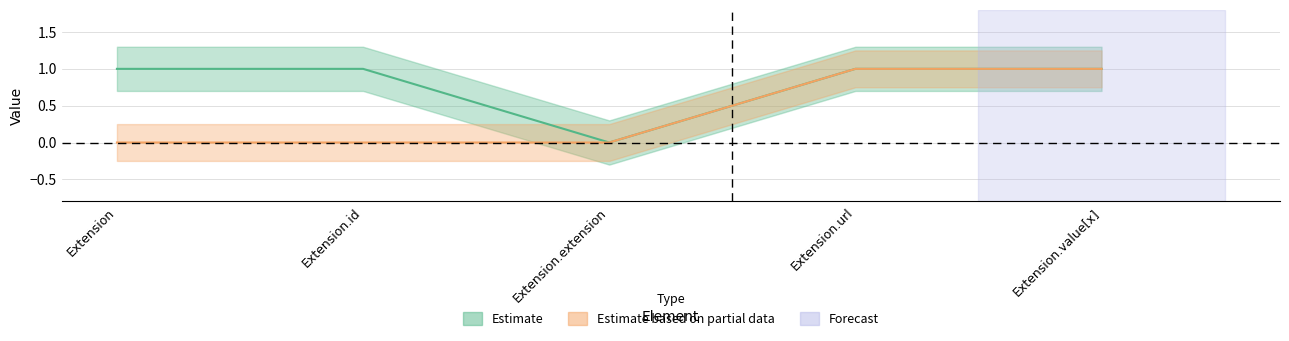

The Base Min series shows 1 at Extension.value[x]. True or false?

True